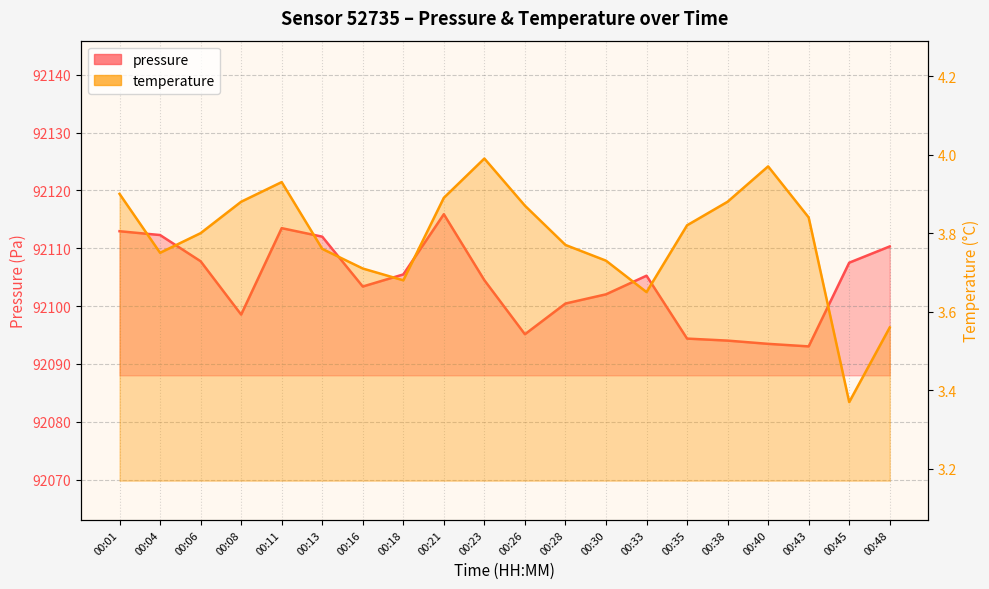

What are all the series names shown in the legend?

pressure, temperature